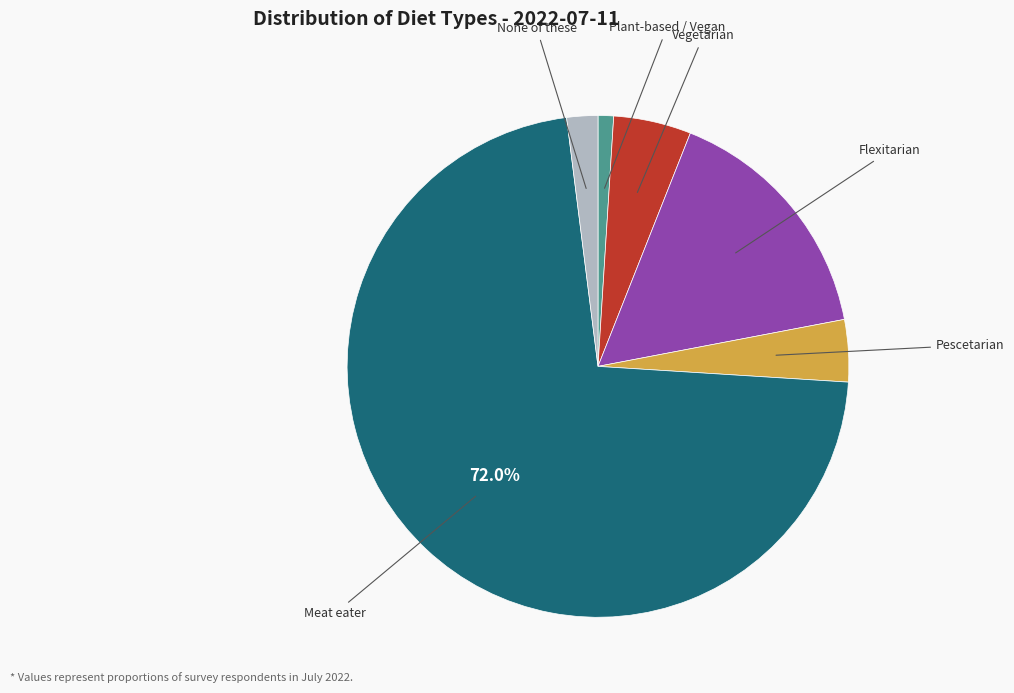

To the nearest percent, what portion does Meat eater represent?

72%